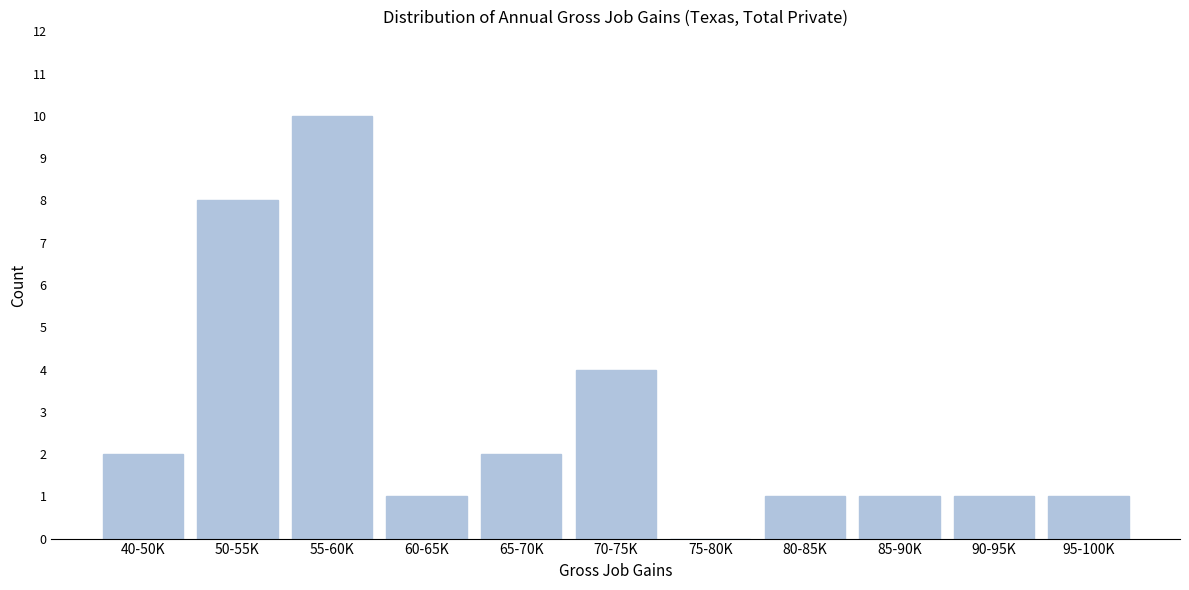

Reading left to right, list all the values displayed in this chart.

40-50K=2	50-55K=8	55-60K=10	60-65K=1	65-70K=2	70-75K=4	75-80K=0	80-85K=1	85-90K=1	90-95K=1	95-100K=1